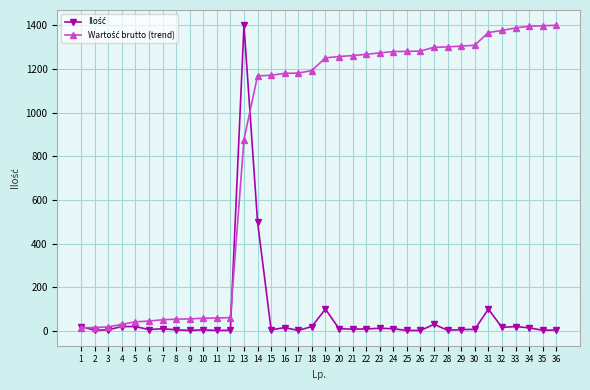

What is the maximum value shown in the chart?

1400.0